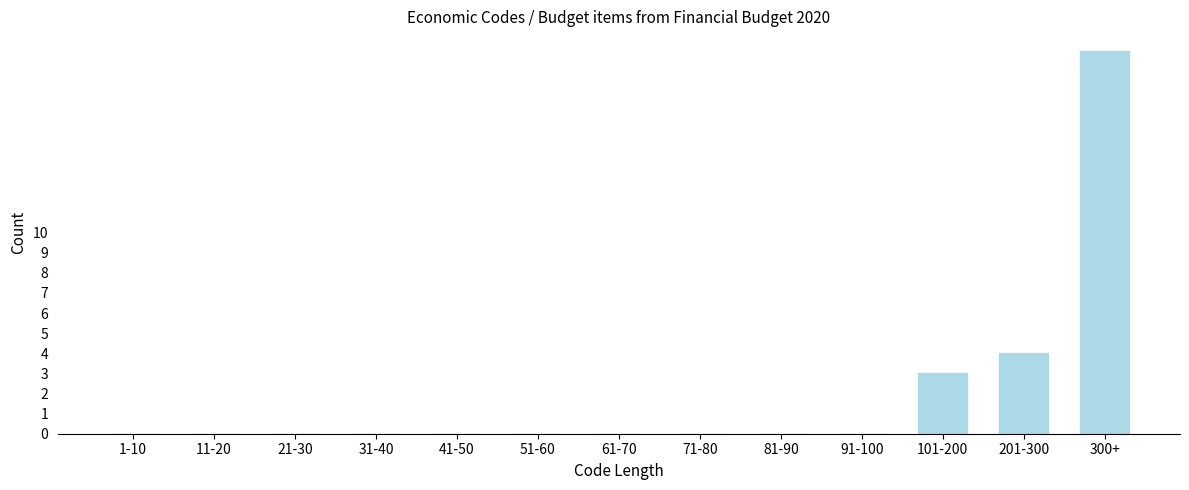

Reading right to left, transcribe all the data shown in this chart.

300+=19	201-300=4	101-200=3	91-100=0	81-90=0	71-80=0	61-70=0	51-60=0	41-50=0	31-40=0	21-30=0	11-20=0	1-10=0